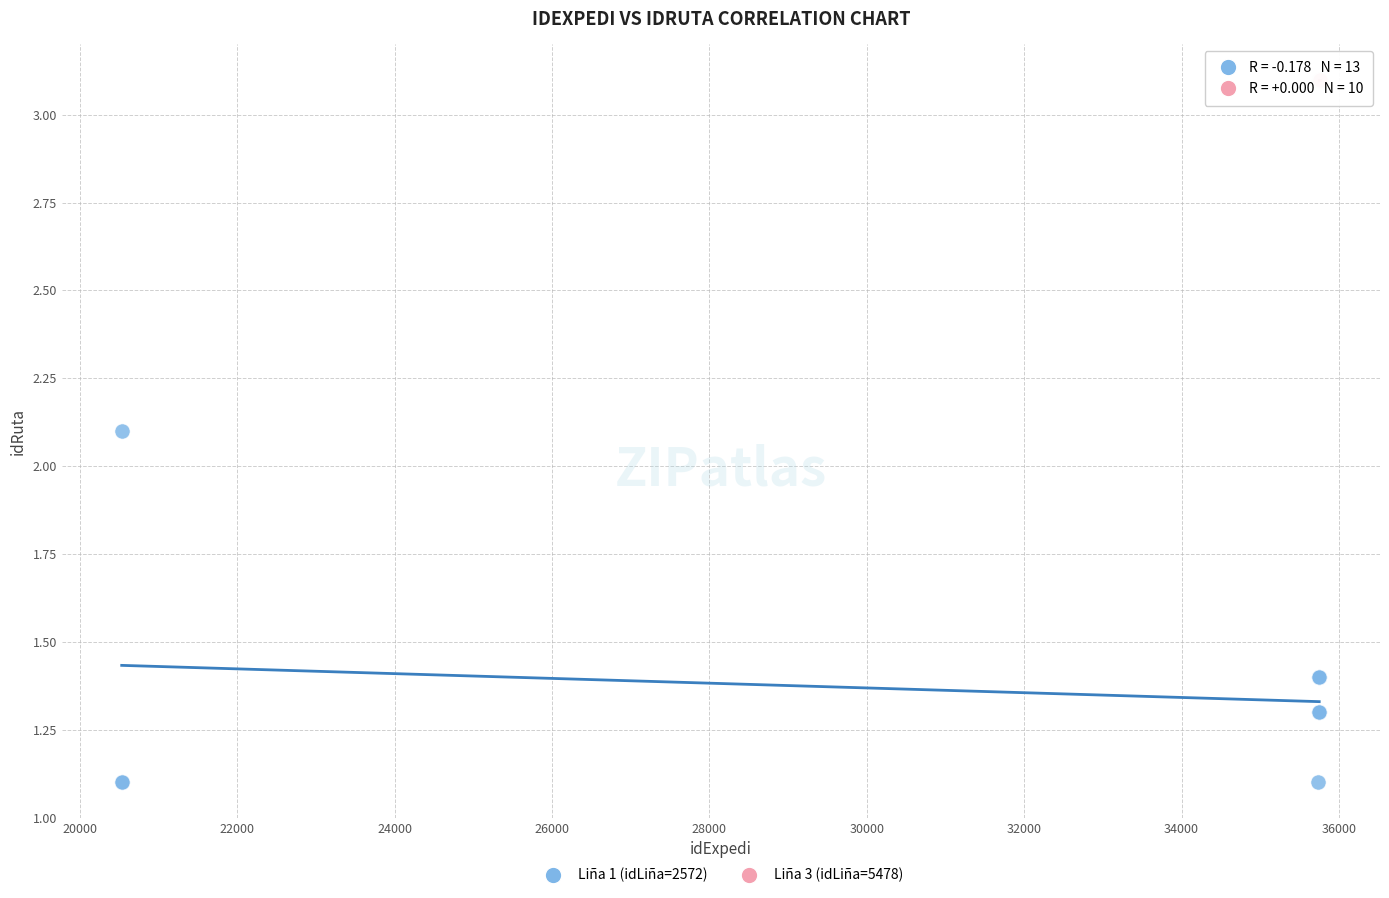

Which series contains the highest Y value?

Liña 3 (idLiña=5478)